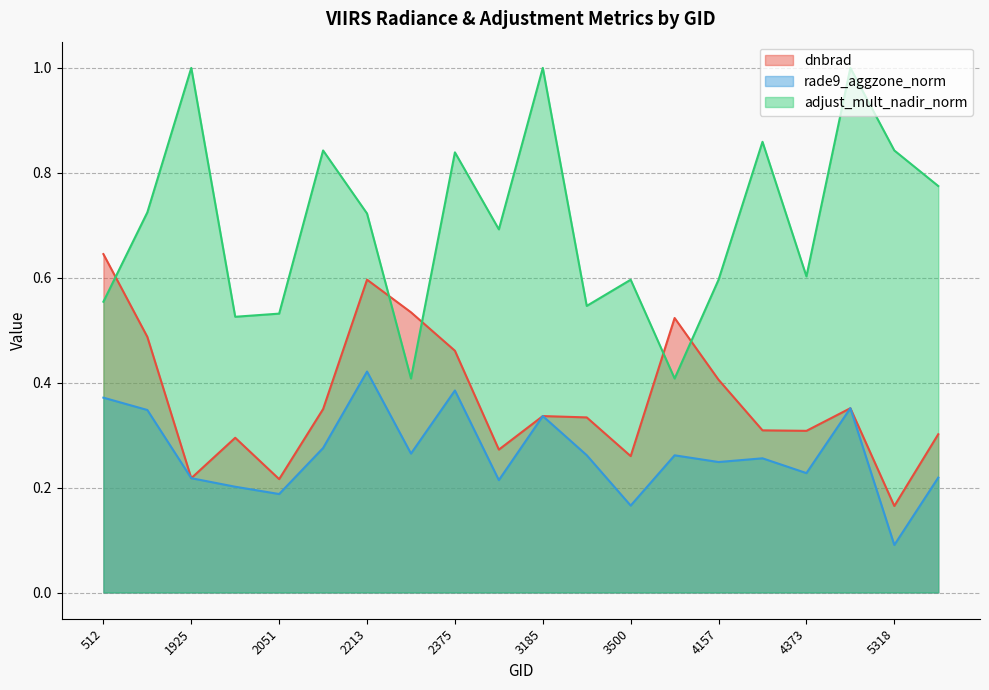

Reading left to right, extract all data points from this chart.

dnbrad: 0.6	0.5	0.2	0.3	0.2	0.3	0.6	0.5	0.5	0.3	0.3	0.3	0.3	0.5	0.4	0.3	0.3	0.4	0.2	0.3
rade9_aggzone_norm: 0.4	0.3	0.2	0.2	0.2	0.3	0.4	0.3	0.4	0.2	0.3	0.3	0.2	0.3	0.2	0.3	0.2	0.4	0.1	0.2
adjust_mult_nadir_norm: 0.6	0.7	1.0	0.5	0.5	0.8	0.7	0.4	0.8	0.7	1.0	0.5	0.6	0.4	0.6	0.9	0.6	1.0	0.8	0.8